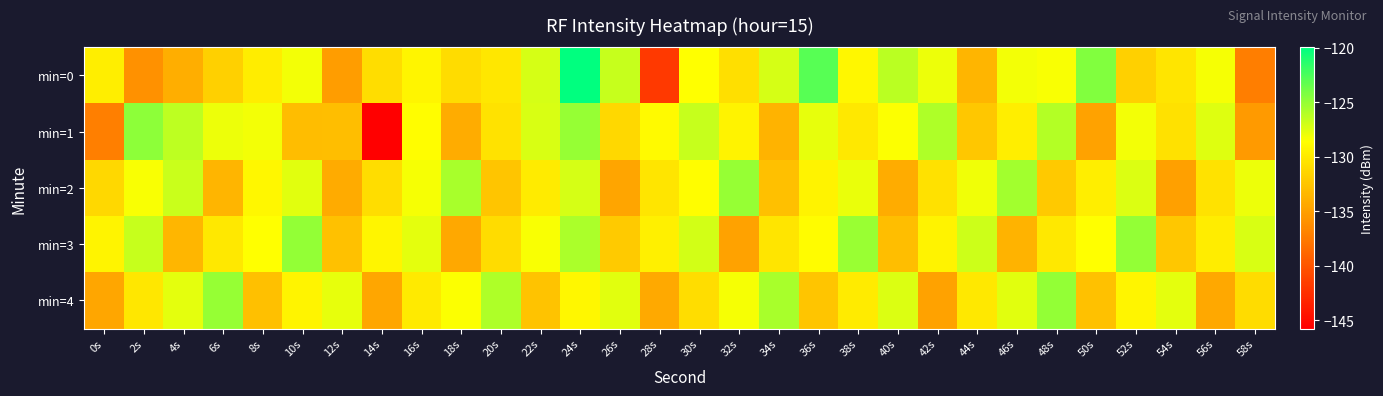

Which series has the widest spread of values?

min=0